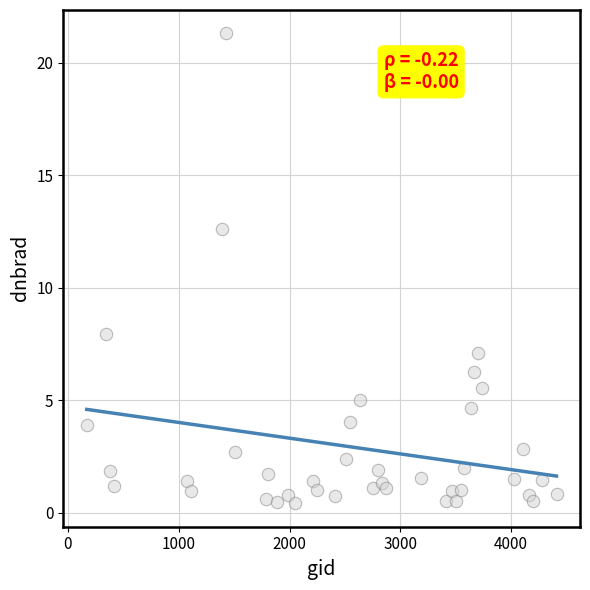

What is the range of Y values (max minus min)?

20.9